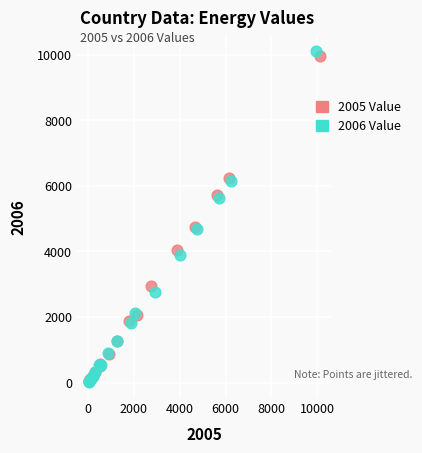

Which series has the largest Y range (max minus min)?

2006 Value